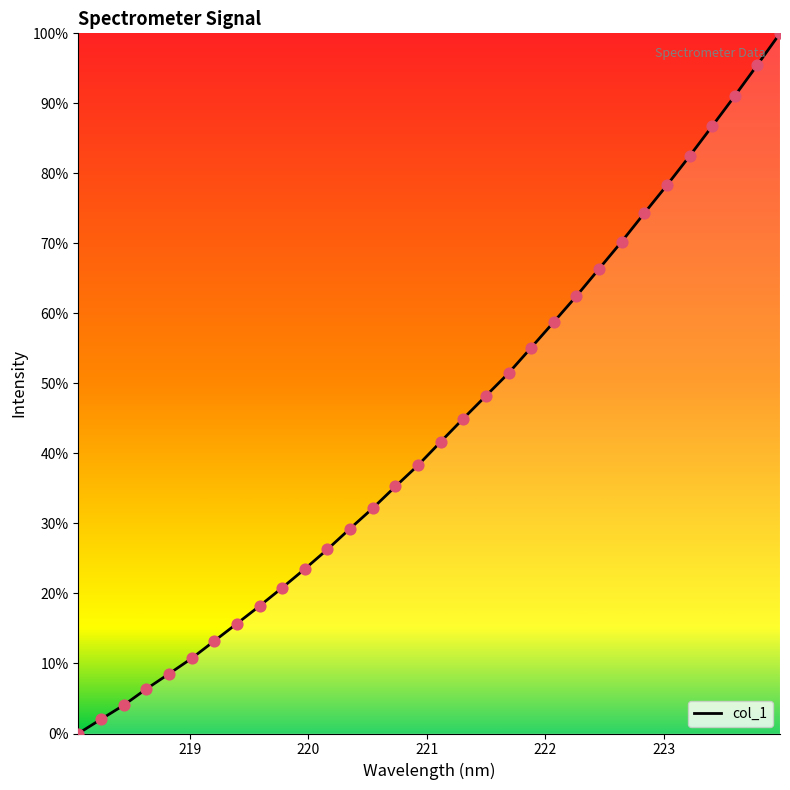

Which series contains the highest Y value?

col_1 line